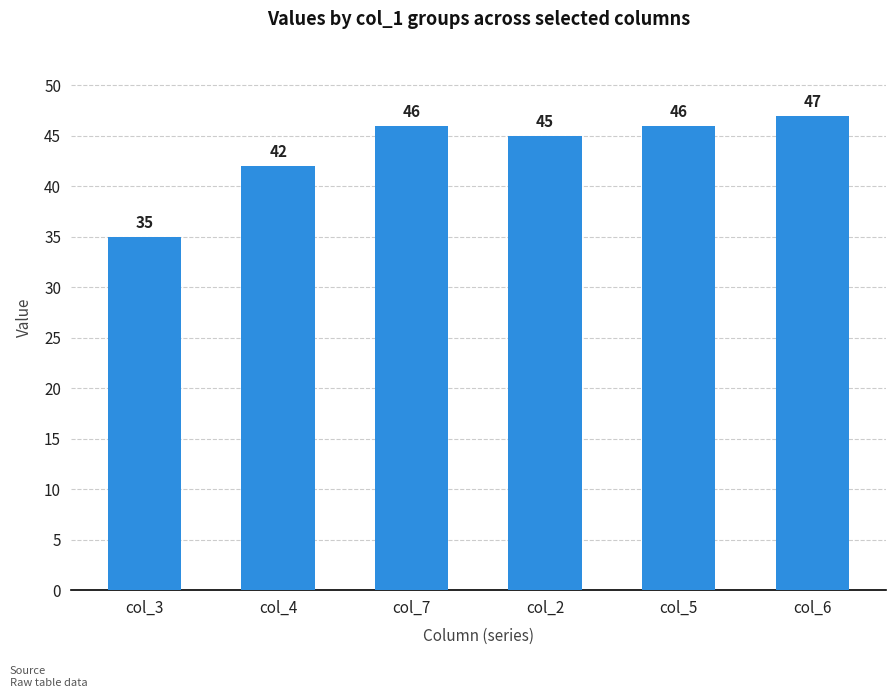

Which has a higher value, col_2 or col_6?

col_6